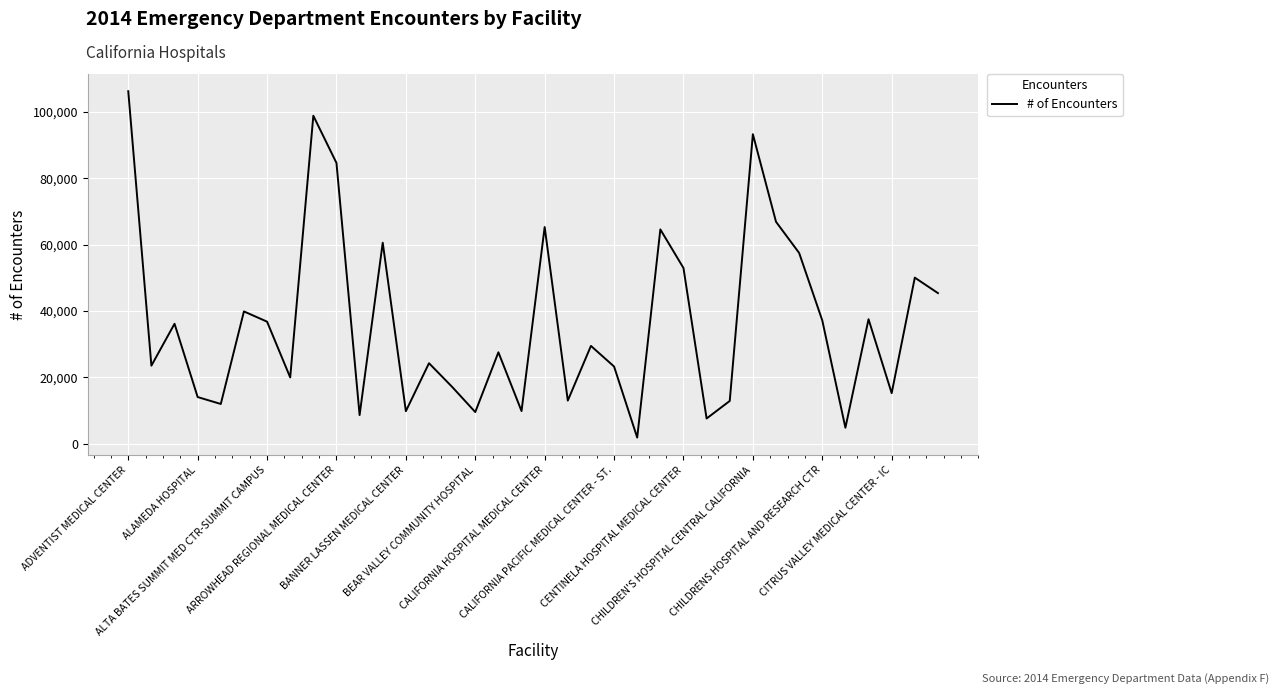

What is the greatest value displayed?

106237